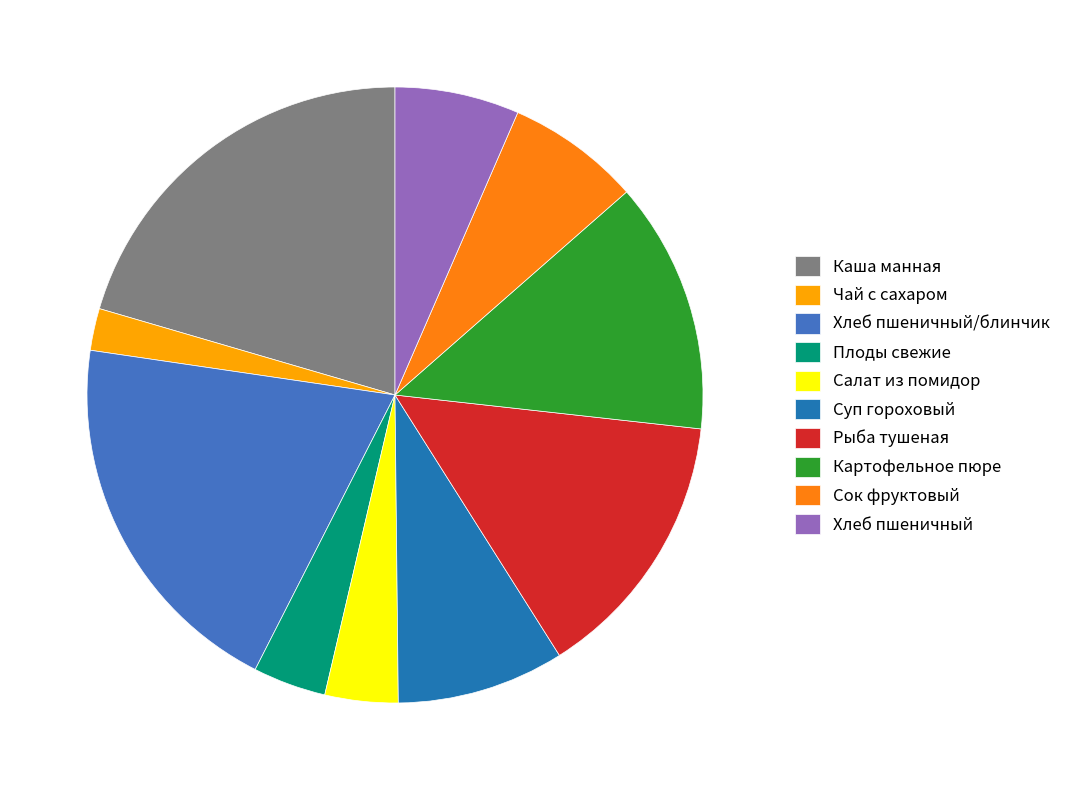

Between Хлеб пшеничный/блинчик and Салат из помидор, which is larger?

Хлеб пшеничный/блинчик